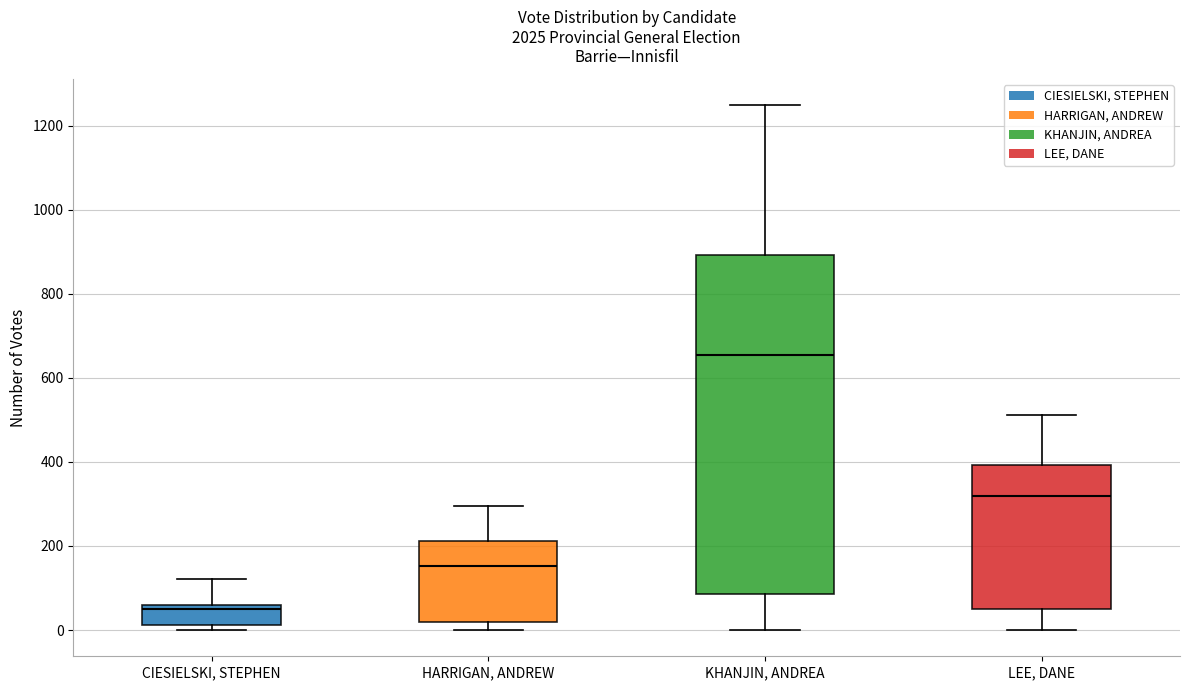

Which box has the lowest median line?

CIESIELSKI, STEPHEN